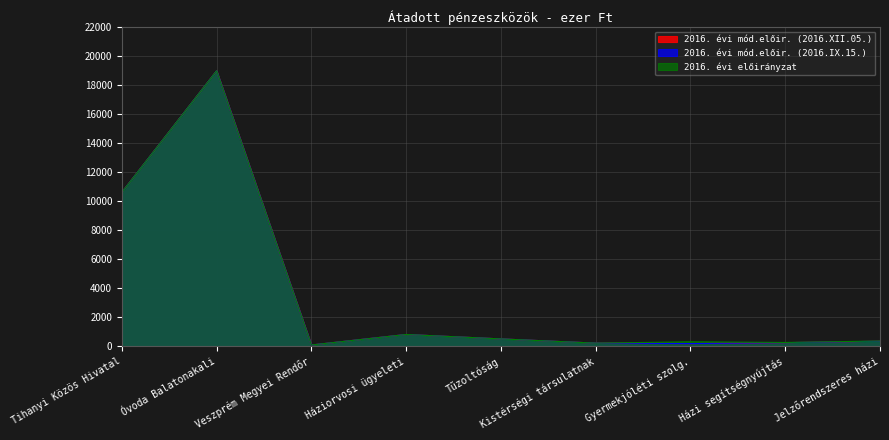

True or false: 2016. évi mód.előir. (2016.IX.15.) and 2016. évi mód.előir. (2016.XII.05.) intersect in this chart.

False